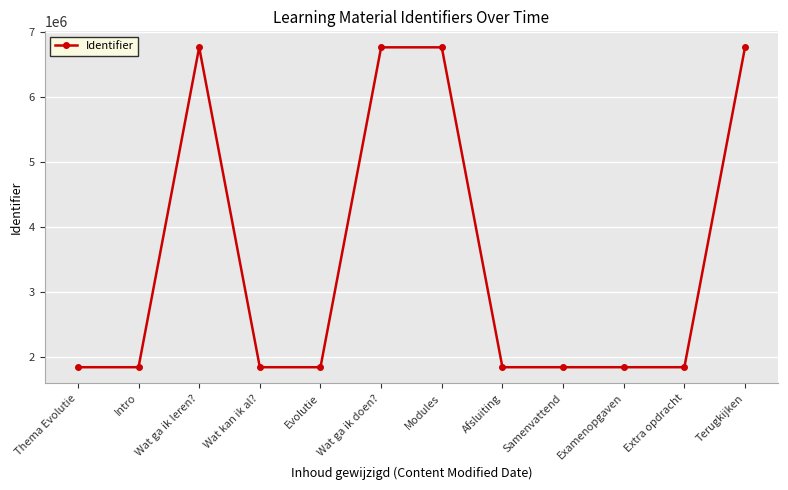

True or false: the data shows 905292 at Examenopgaven.

False